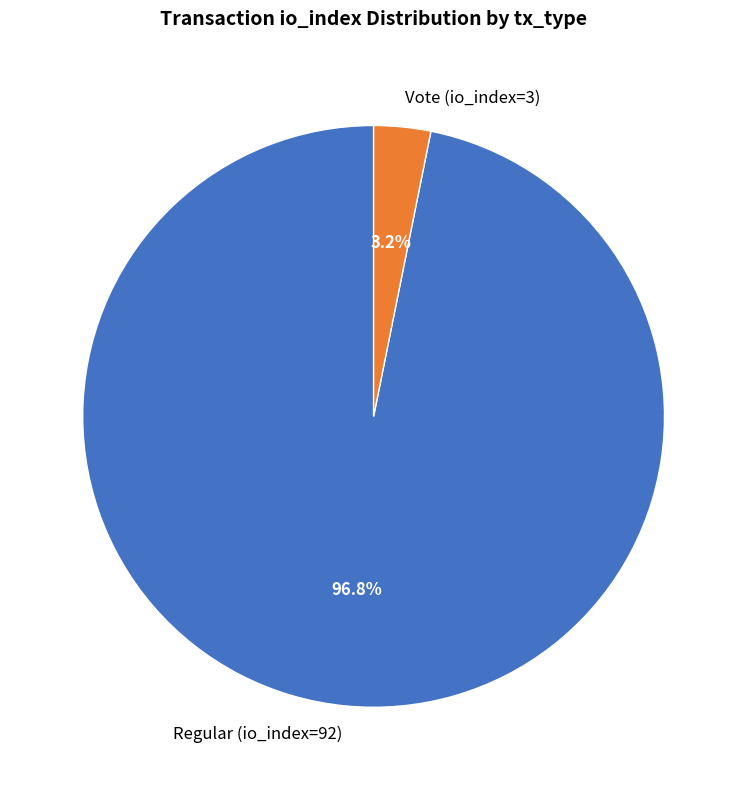

How many slices are in this pie chart?

2